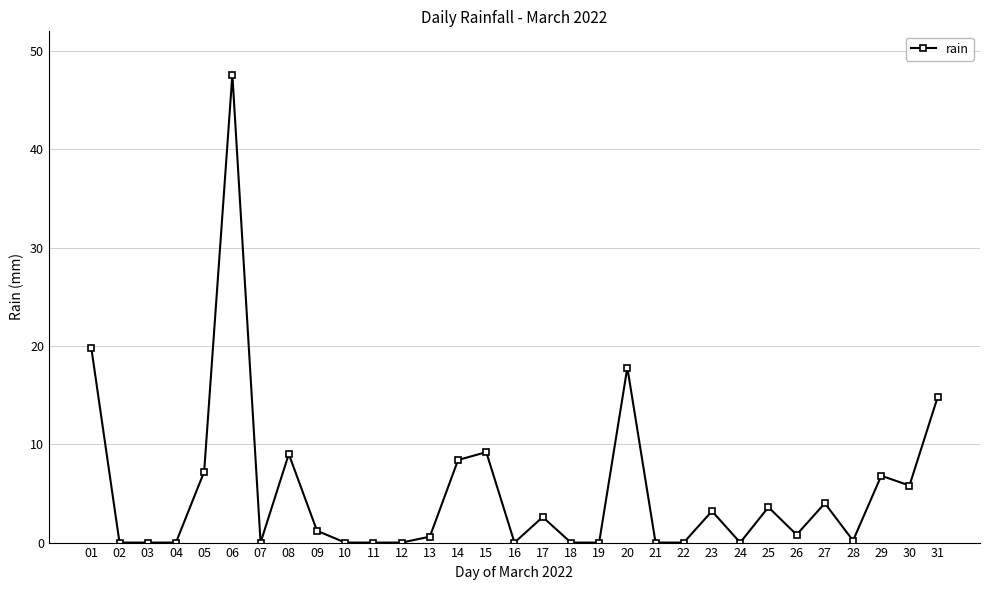

True or false: the data shows 5.8 at 30.

True